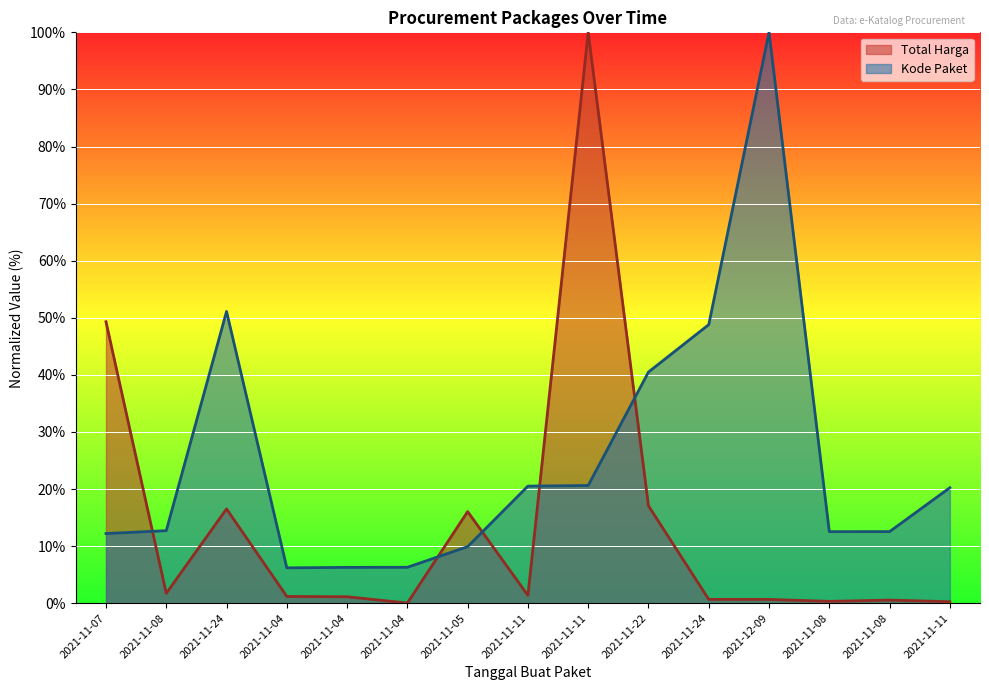

Which series ends up on top after the final intersection of Kode Paket and Total Harga?

Kode Paket